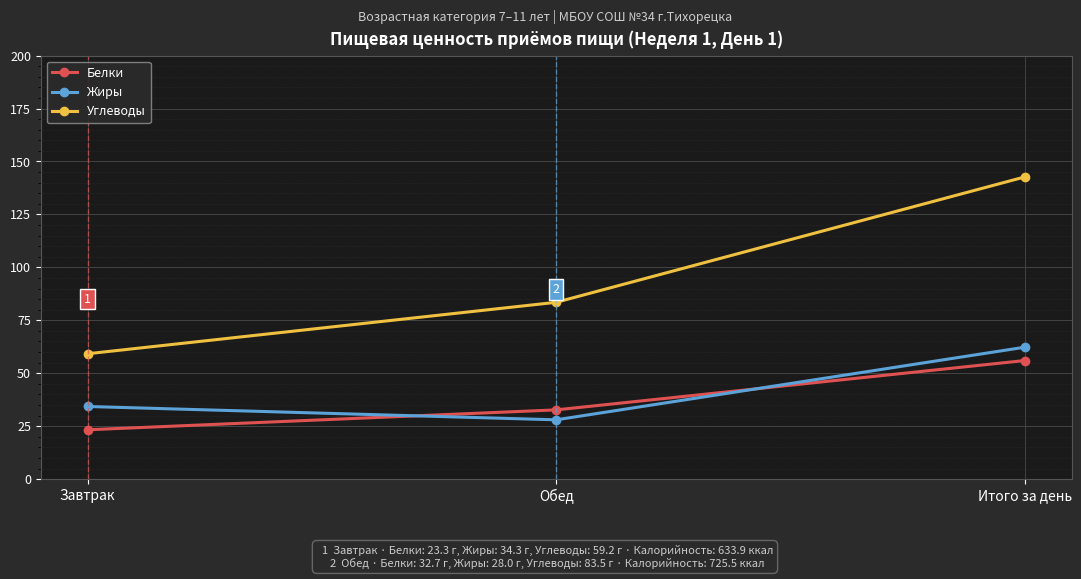

Which series has the largest range (max minus min)?

Углеводы